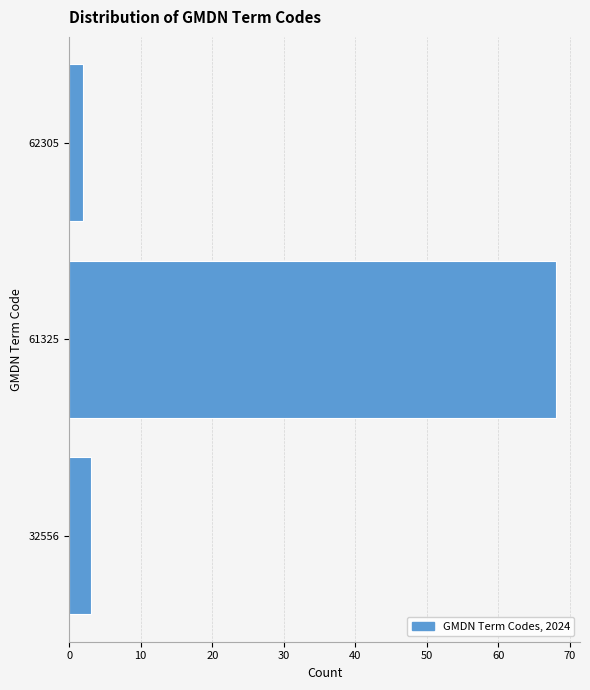

Reading bottom to top, what are all the values shown in this chart?

3	68	2